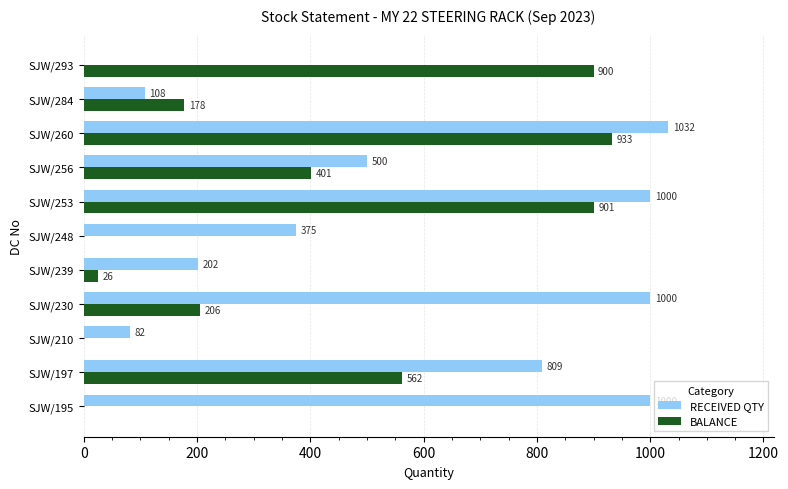

What is the sum of the BALANCE values at SJW/197 and SJW/293?

1462